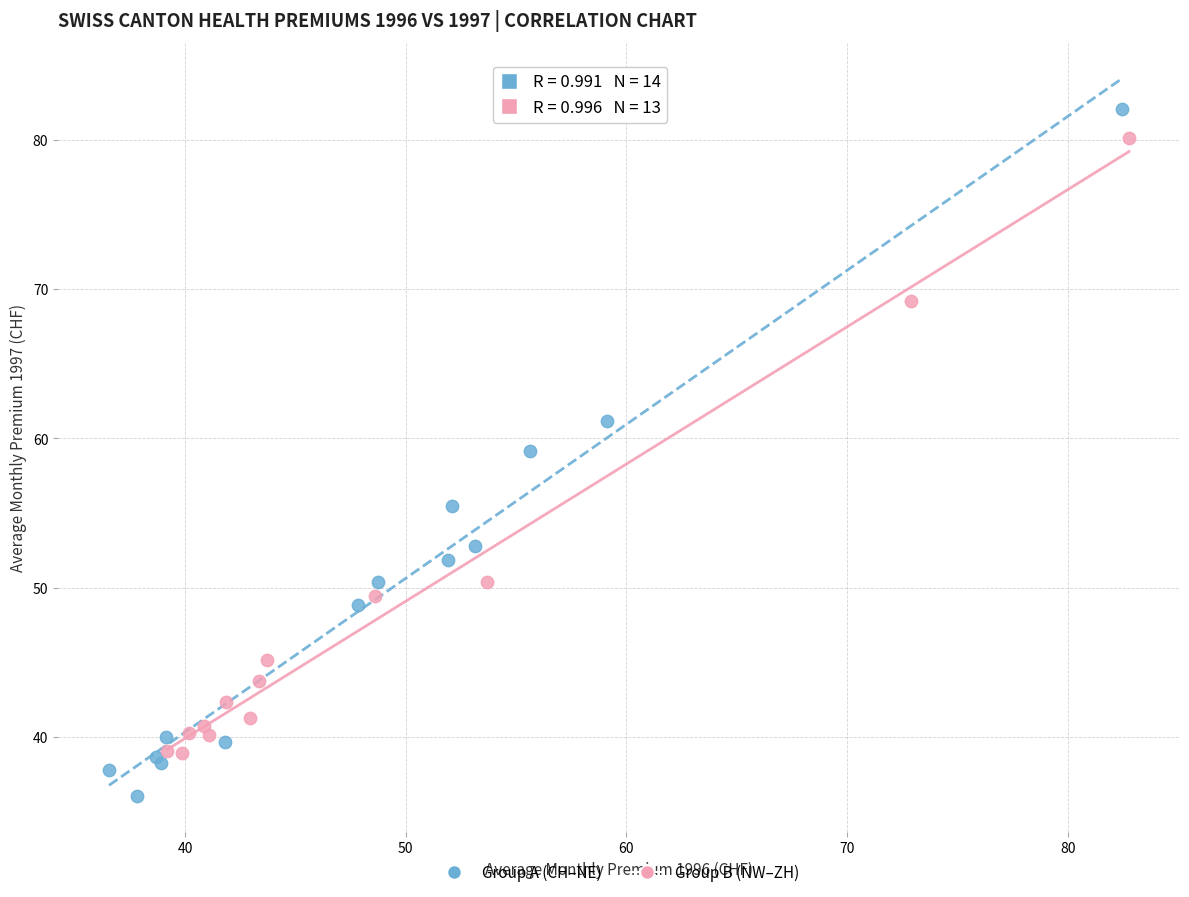

Which series has the largest Y range (max minus min)?

Group A (CH–NE)